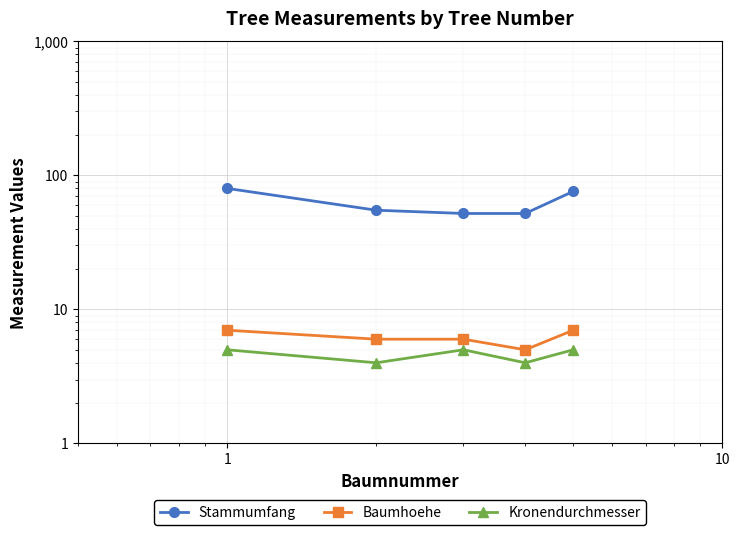

True or false: Kronendurchmesser has more than 1 points higher than both neighbors.

False